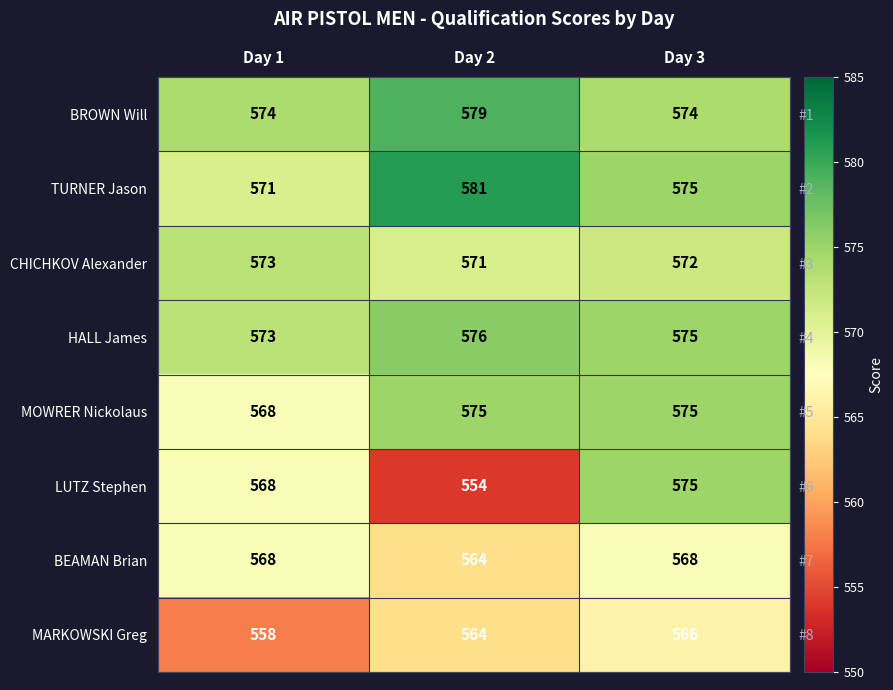

The value of BROWN Will at Day 2 is 214. True or false?

False